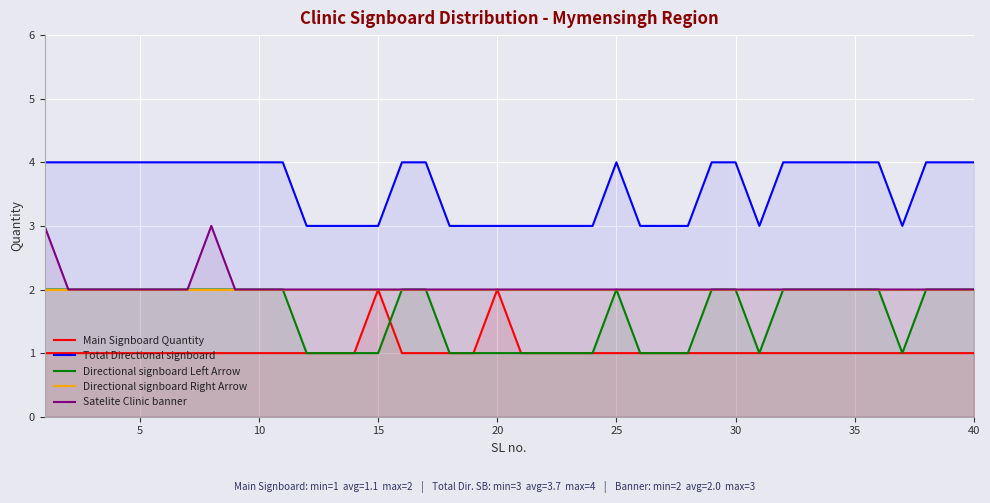

Which series has the largest total across all categories?

Total Directional signboard